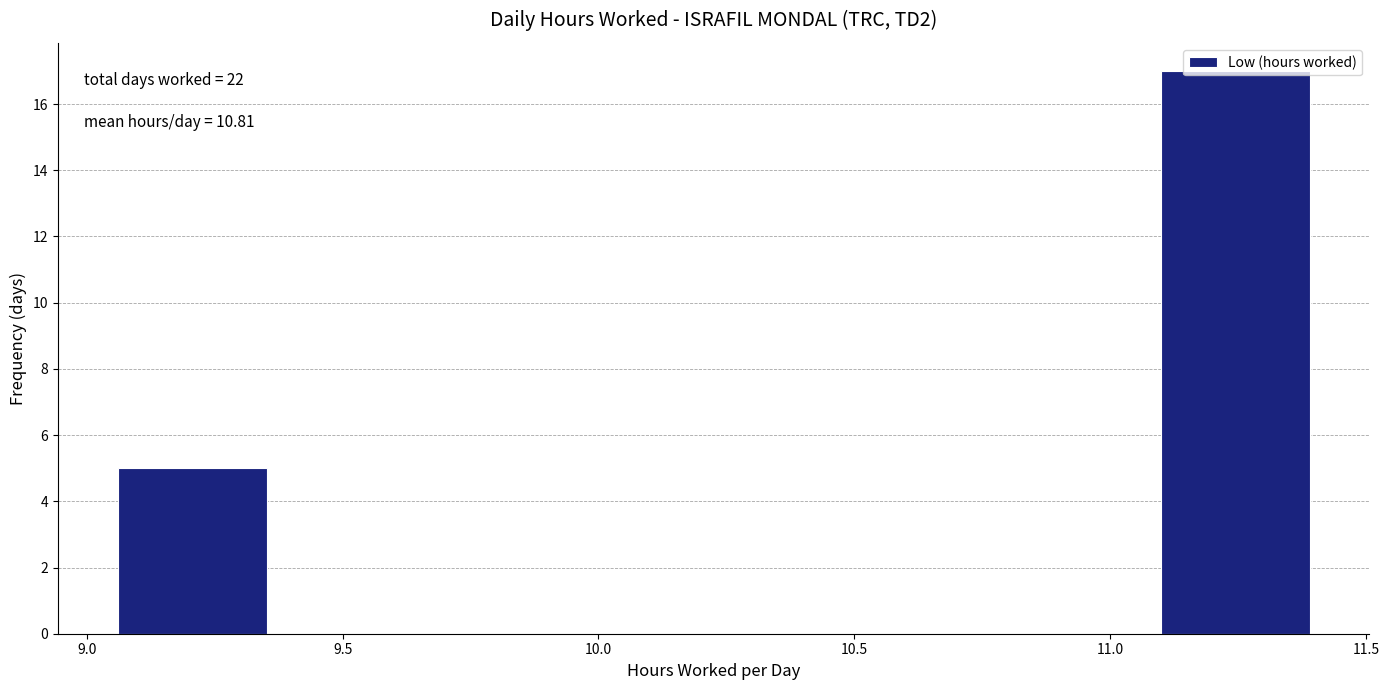

Over which range of the x-axis is the bar tallest?

11.10 to 11.40